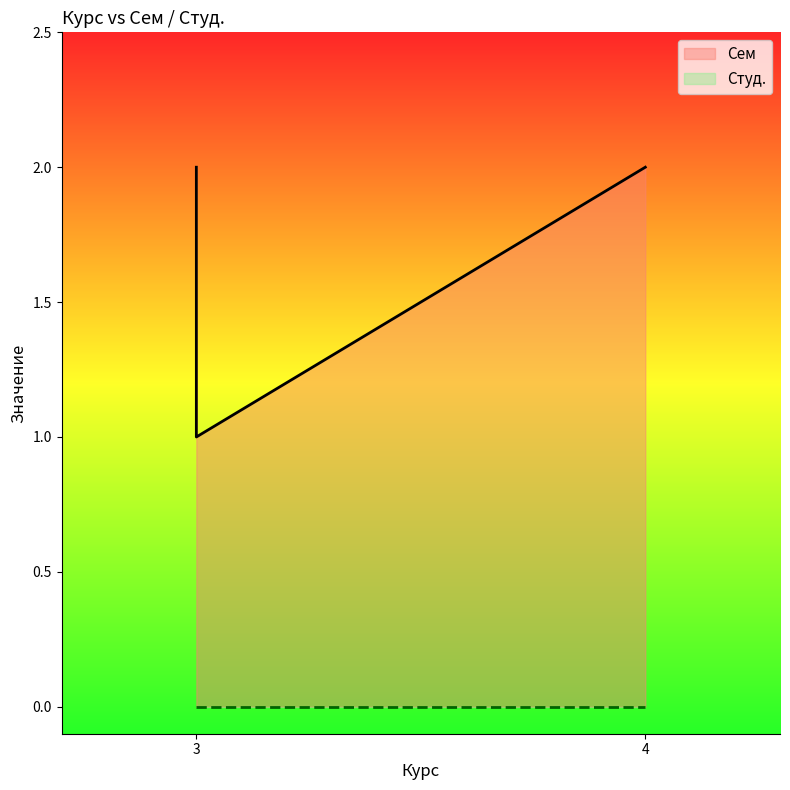

What value does the data have at 3?

1